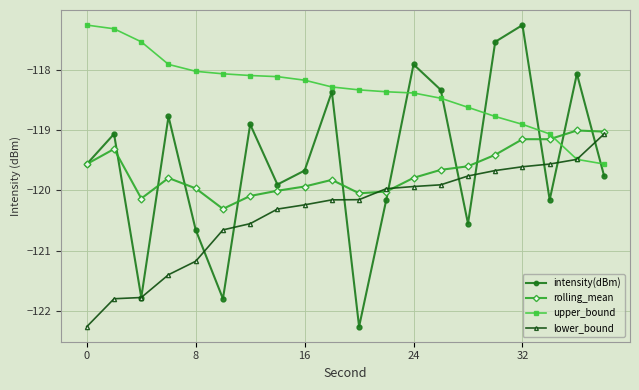

What is the value of the intensity(dBm) point at the 13th from the left?

-117.9